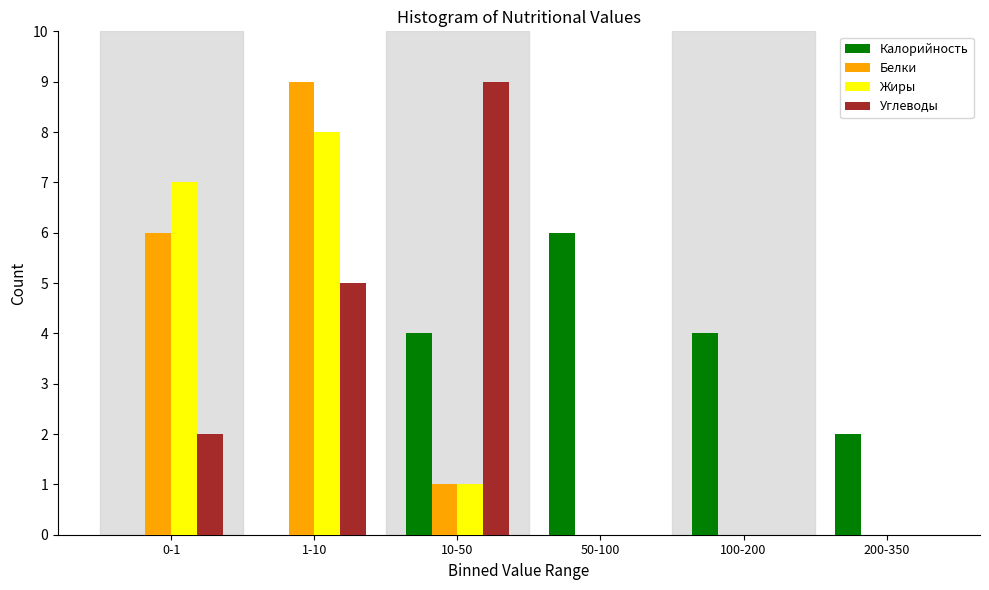

Reading right to left, extract all data points from this chart.

Калорийность: 200-350=2	100-200=4	50-100=6	10-50=4	1-10=0	0-1=0
Белки: 200-350=0	100-200=0	50-100=0	10-50=1	1-10=9	0-1=6
Жиры: 200-350=0	100-200=0	50-100=0	10-50=1	1-10=8	0-1=7
Углеводы: 200-350=0	100-200=0	50-100=0	10-50=9	1-10=5	0-1=2